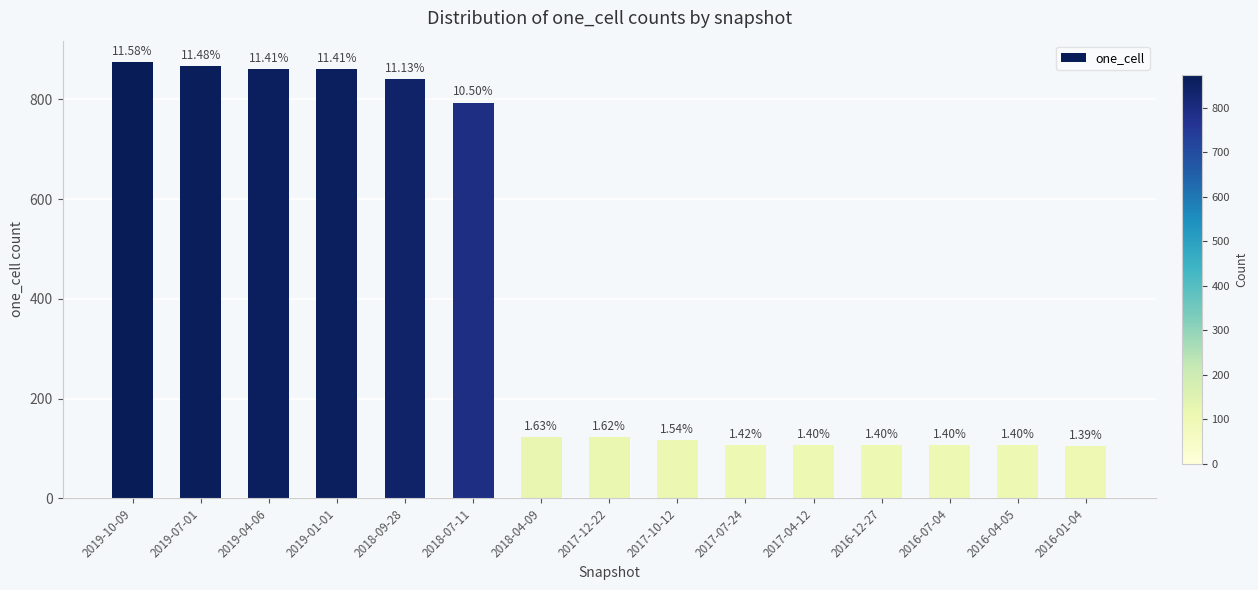

At which label is the value closest to 489?

2018-07-11